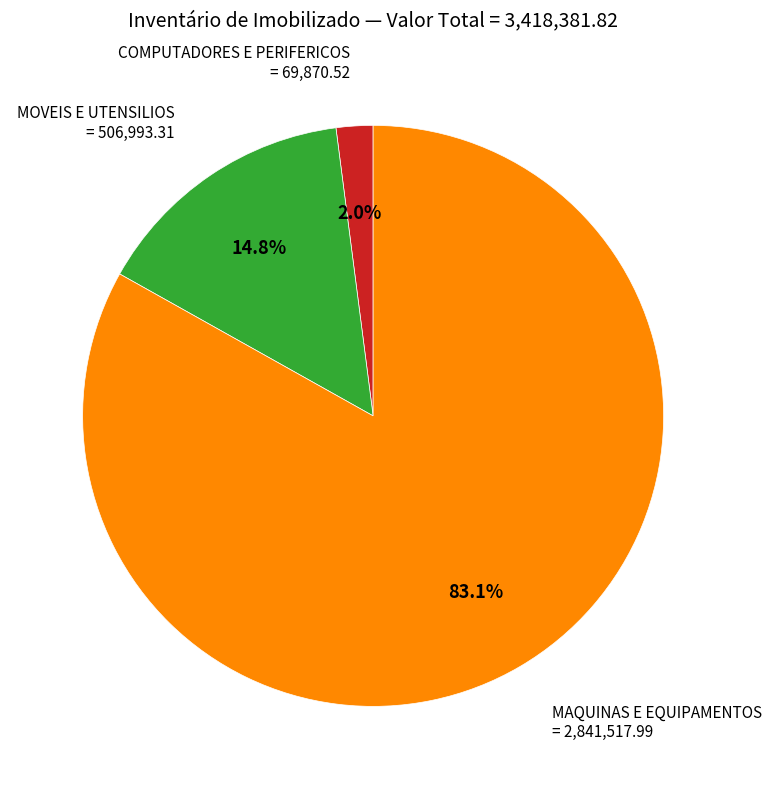

Rank the categories by value from highest to lowest.

MAQUINAS E EQUIPAMENTOS, MOVEIS E UTENSILIOS, COMPUTADORES E PERIFERICOS